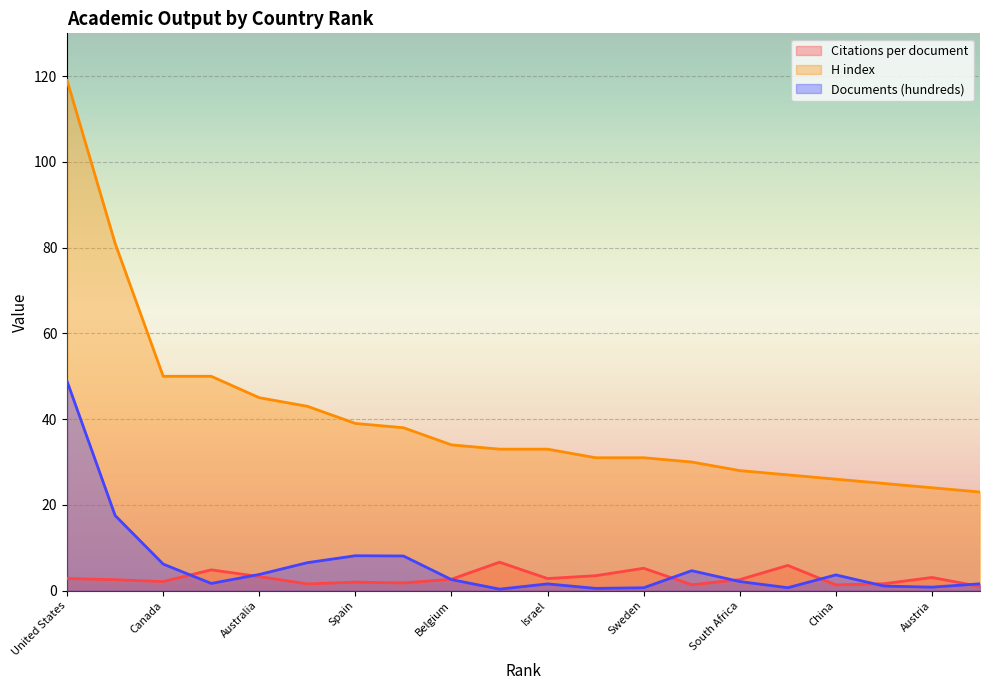

True or false: H index and Documents (hundreds) cross at least once.

False